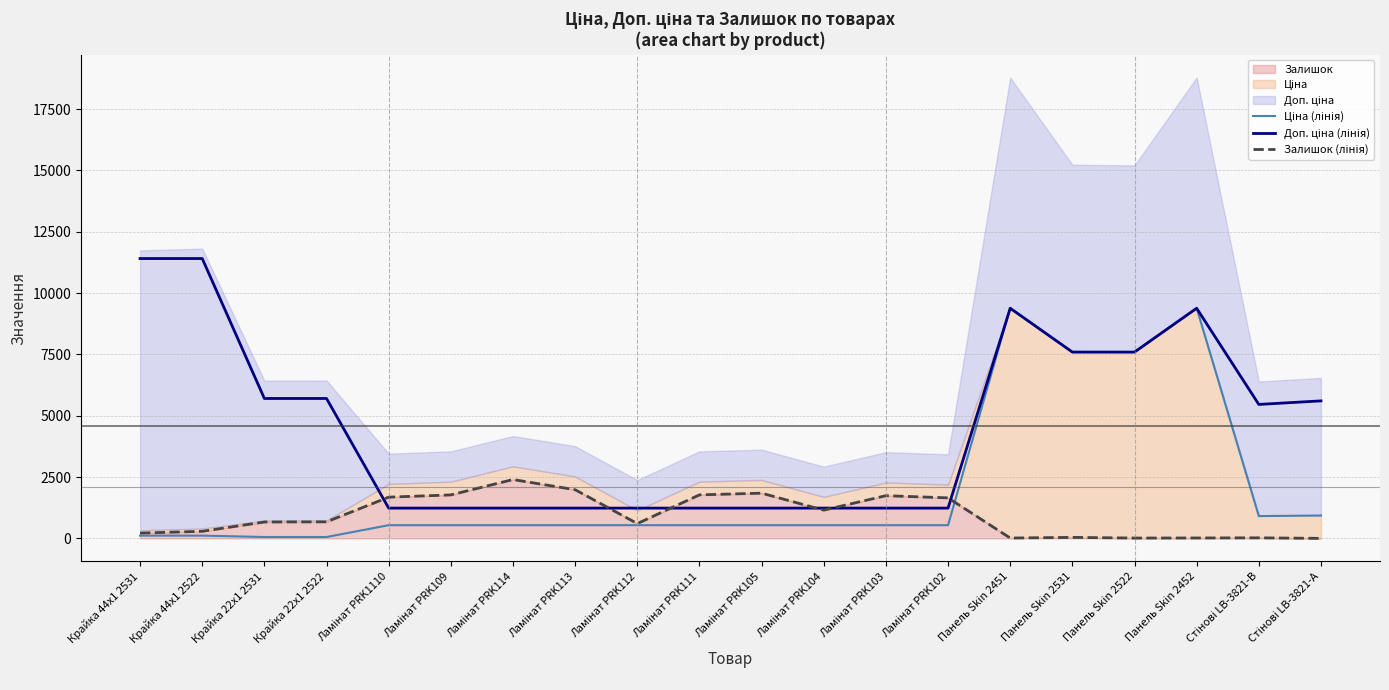

What is the value of the Залишок (лінія) point at the 12th from the left?

1153.0